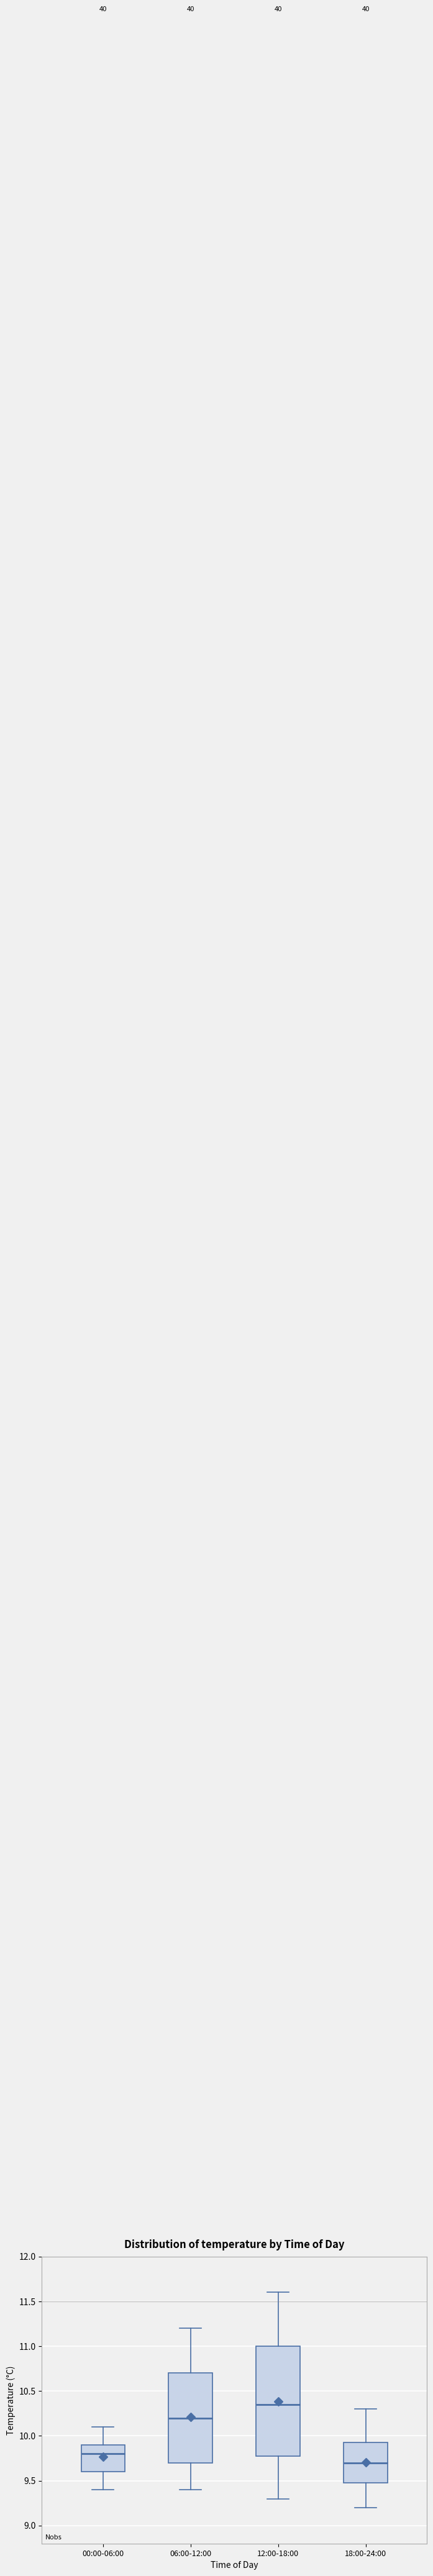

Reading left to right, read every box against the y-axis: the position of its median line, the range the box covers, and the ends of its whiskers. The values are not printed on the chart, so give them approximately, as read against the axis.

00:00-06:00: median 9.80, box 9.60 to 9.90, whiskers 9.40 to 10.10
06:00-12:00: median 10.20, box 9.70 to 10.70, whiskers 9.40 to 11.20
12:00-18:00: median 10.35, box 9.80 to 11.00, whiskers 9.30 to 11.60
18:00-24:00: median 9.70, box 9.50 to 9.95, whiskers 9.20 to 10.30